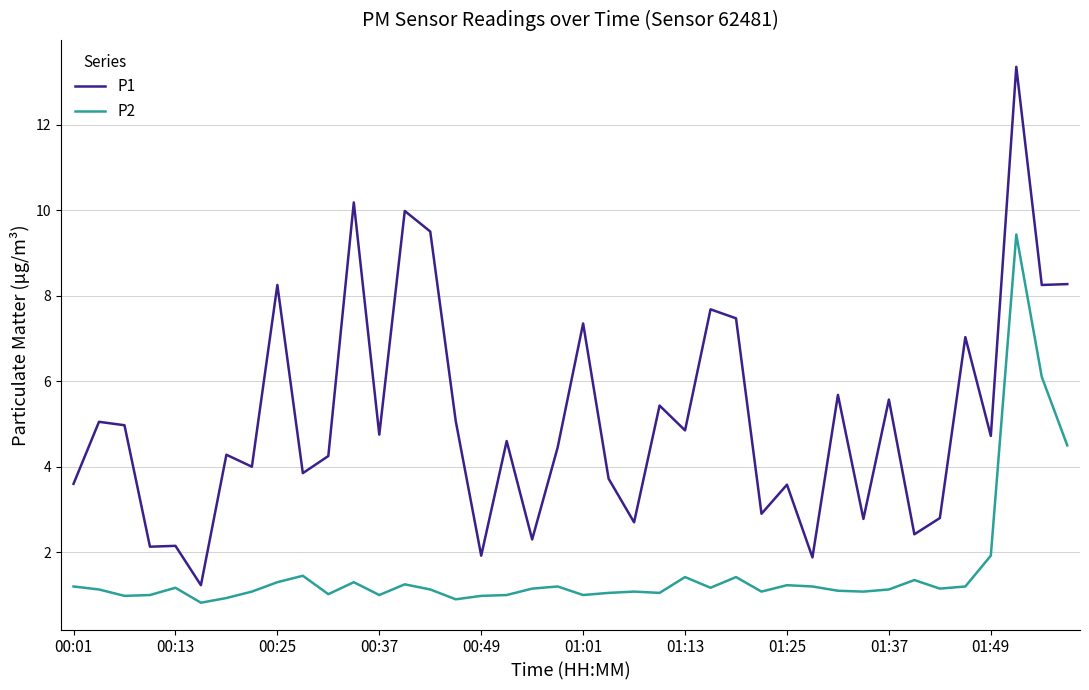

List the series in order of their overall mean, highest first.

P1, P2